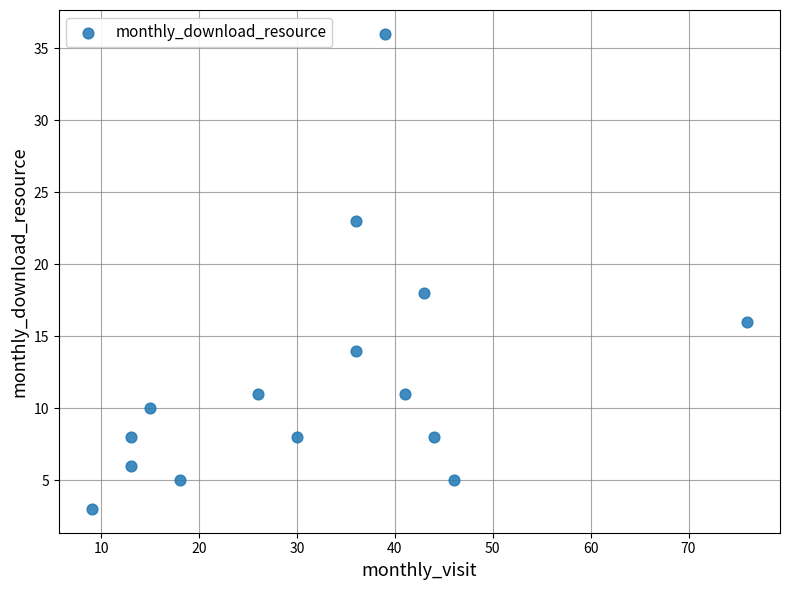

What Y value in the scatter plot is closest to 19?

18